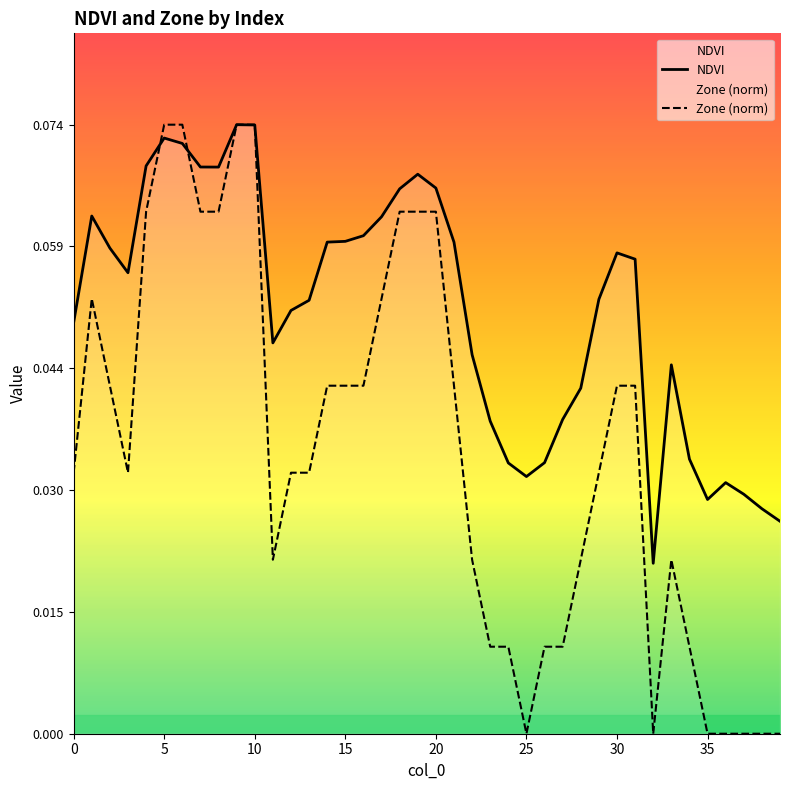

Which label corresponds to the largest value in the chart?

9